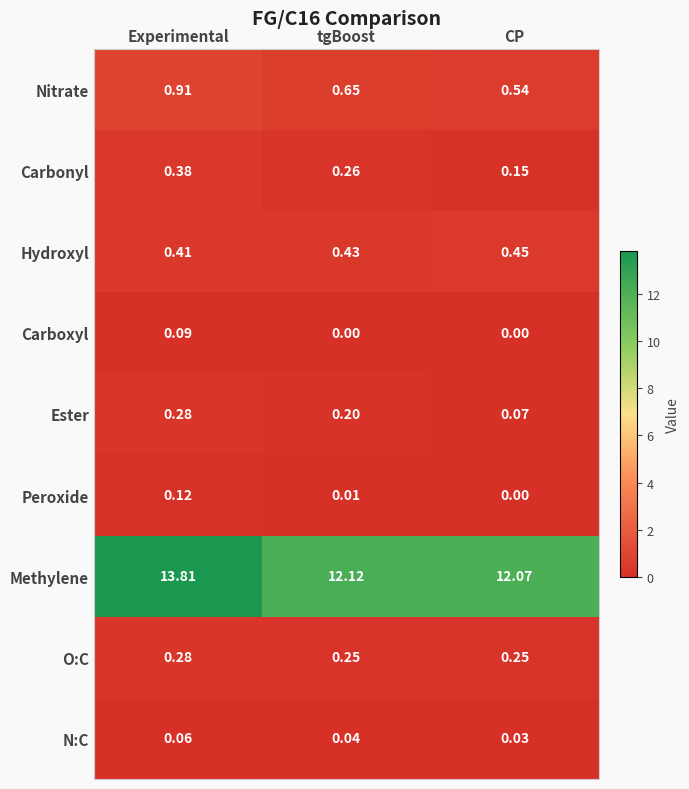

Which series changed the most between tgBoost and CP?

Ester